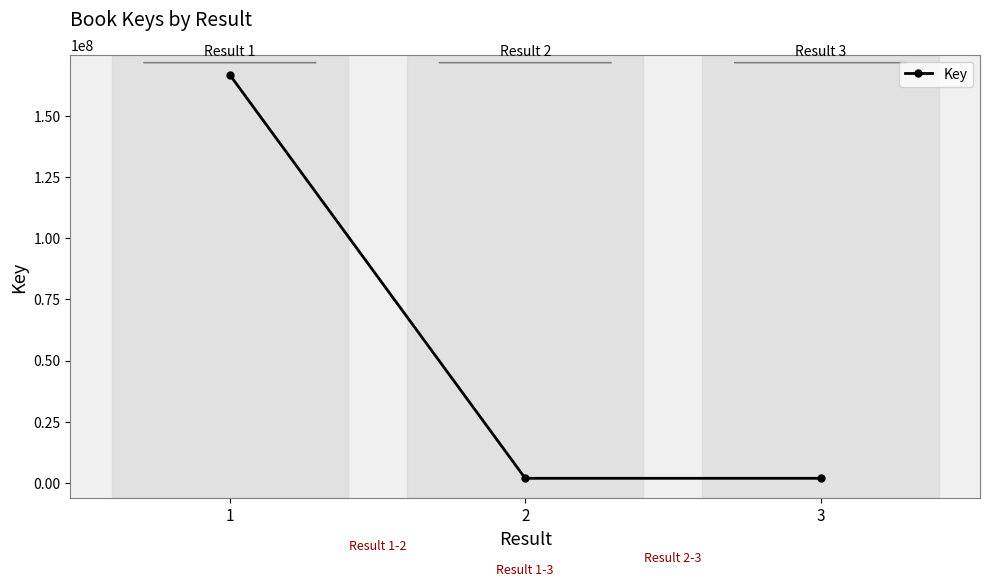

How many data points are less than 1951026?

1